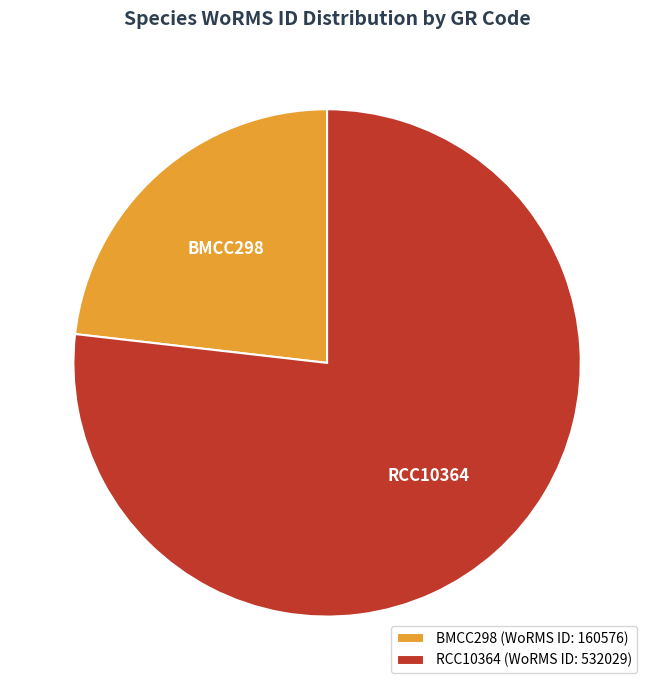

Is there a majority slice in this chart?

Yes